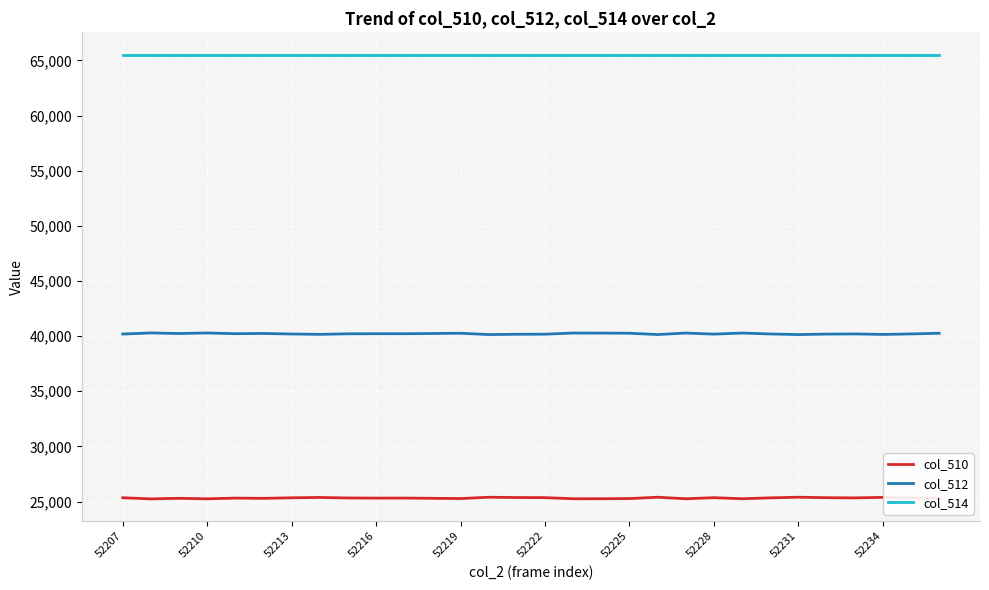

What is the minimum value for col_512?

40142